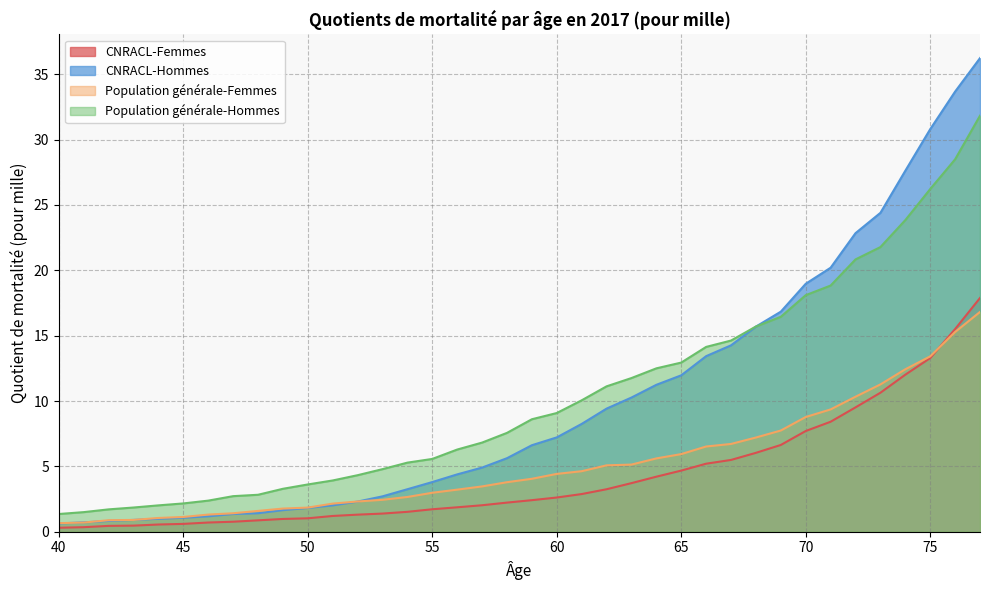

The value of CNRACL-Femmes at 42 is 0.4. True or false?

True